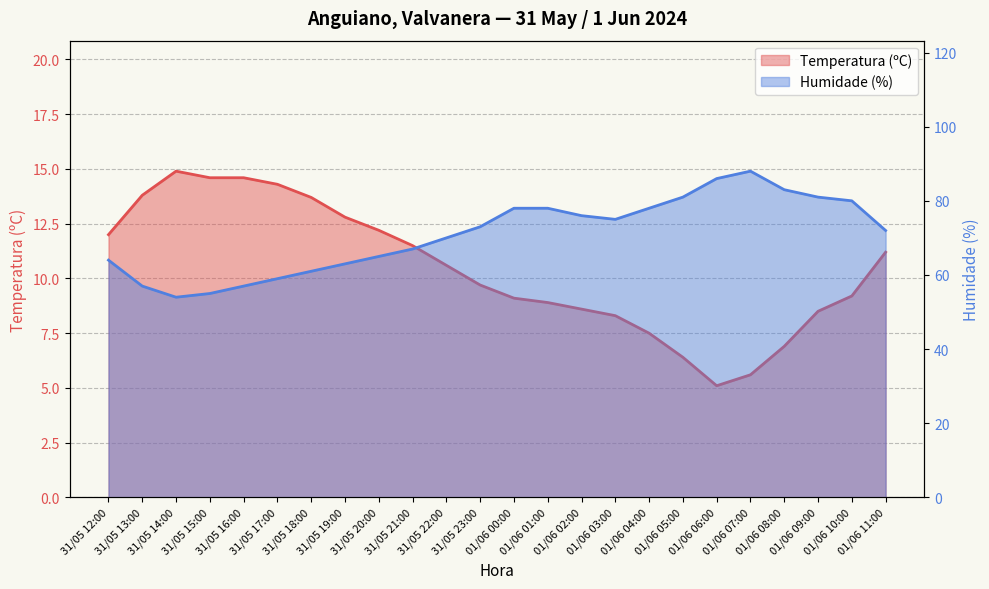

True or false: Humidade (%) and Temperatura (ºC) intersect in this chart.

False